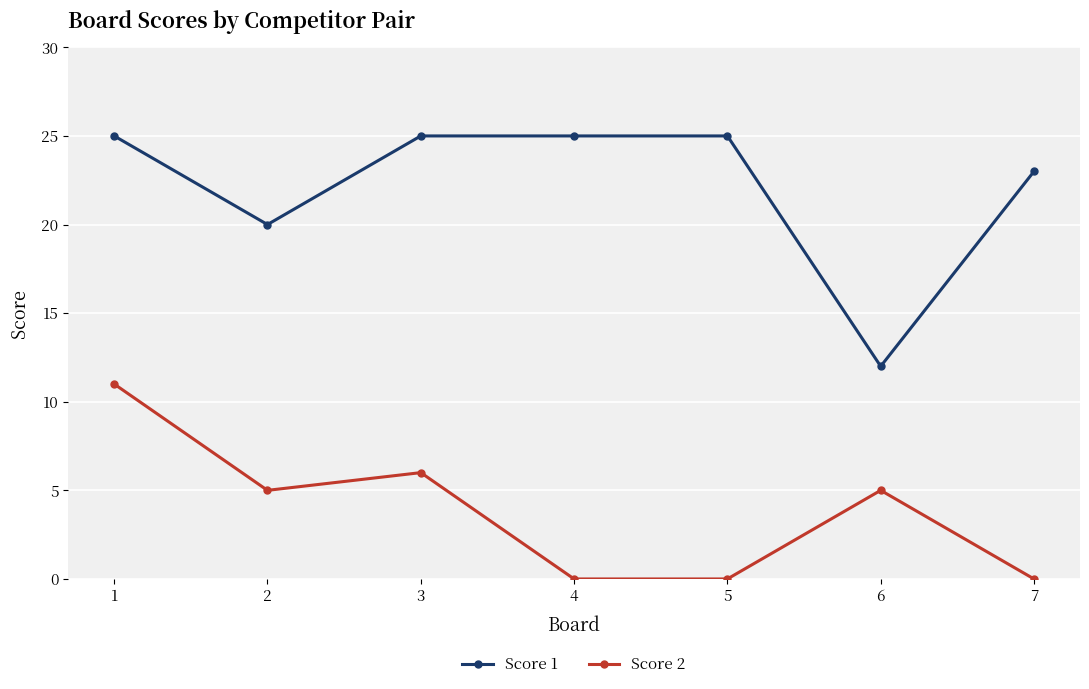

What is the greatest value displayed?

25